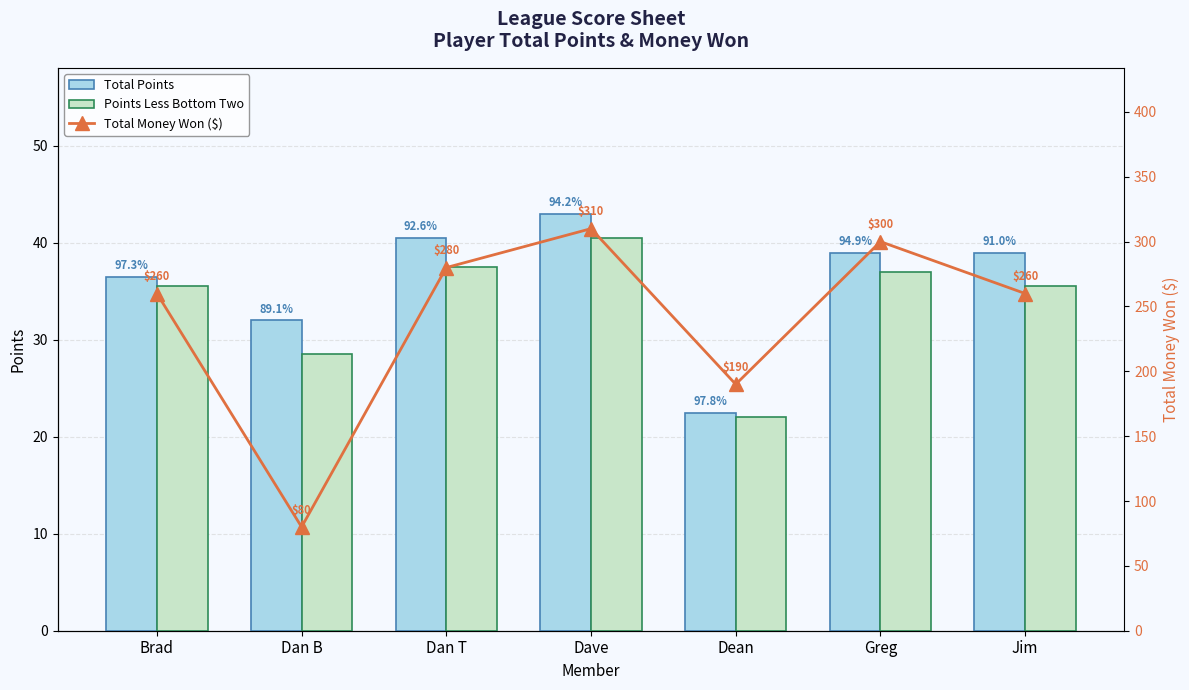

At Brad, list the series in order from smallest to largest.

Points Less Bottom Two, Total Points, Total Money Won ($)